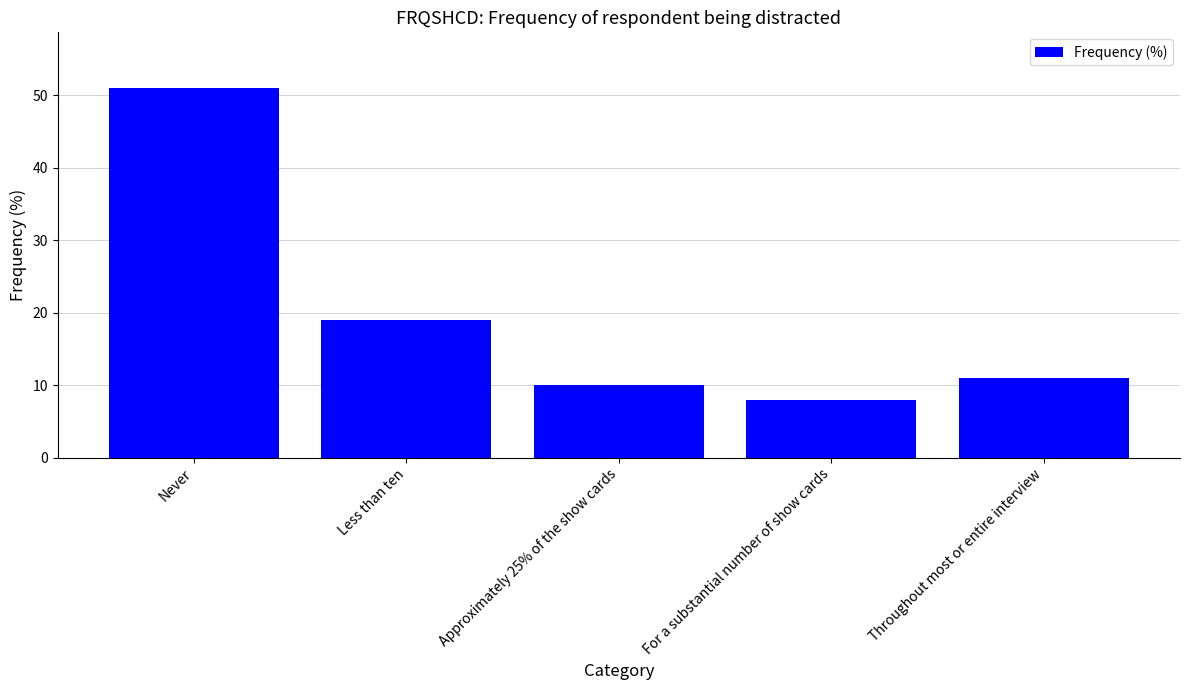

What is the sum of all values?

99